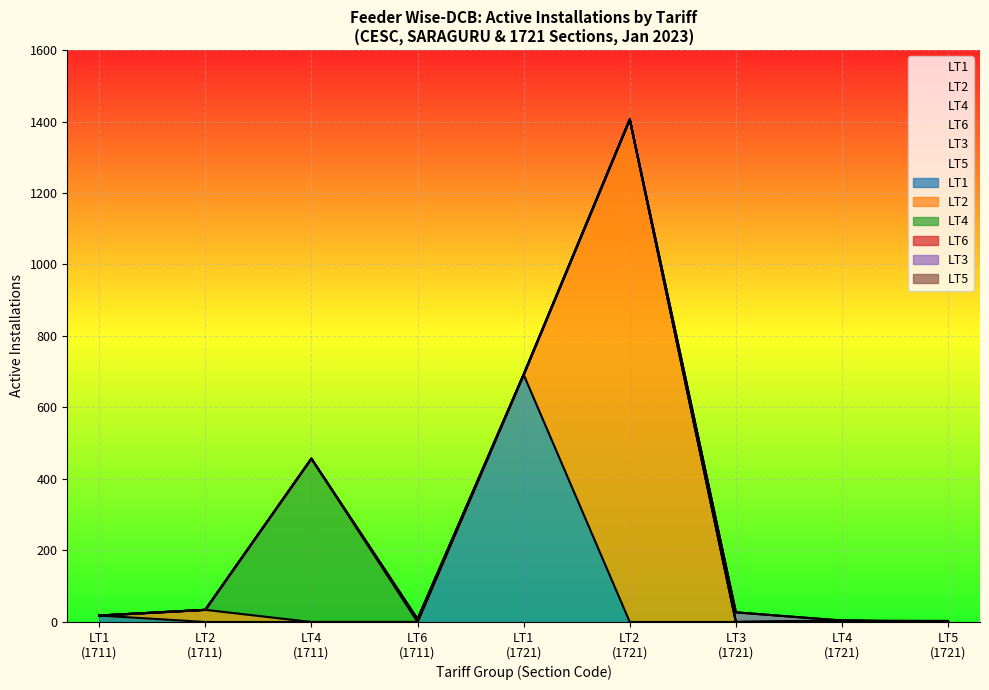

Is the value of LT4 Active Installations at SARAGURU-HT3 greater than the value of LT1 Active Installations at SARAGURU-LT1?

No